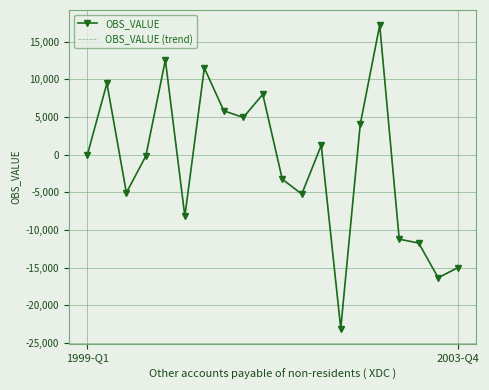

What is the average value of the OBS_VALUE (trend) series?

-1234.4